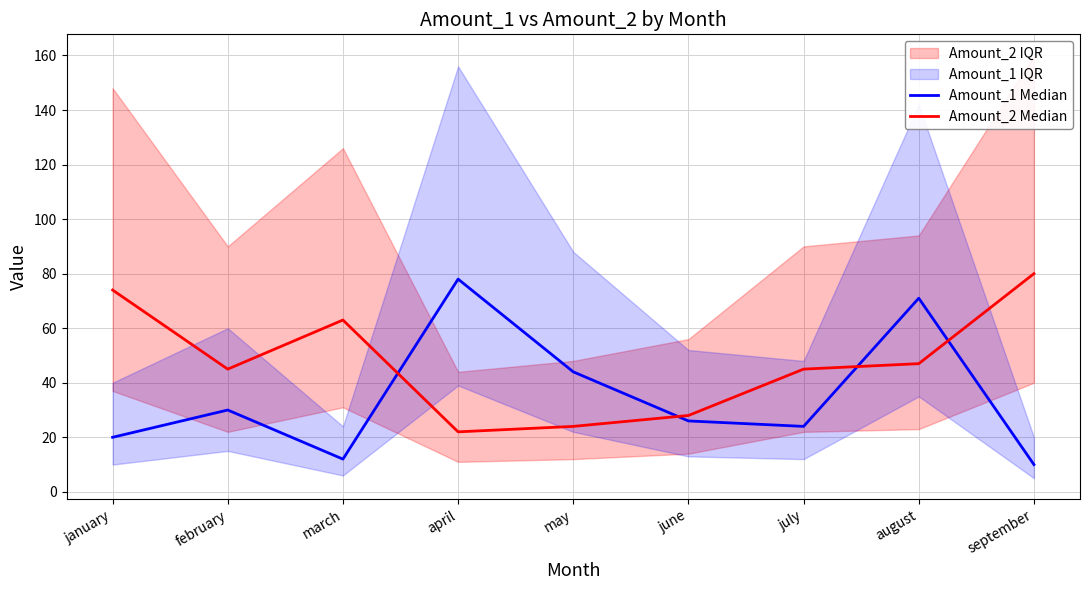

After their last crossing, which series has the higher values: Amount_1 Median or Amount_2 Median?

Amount_2 Median